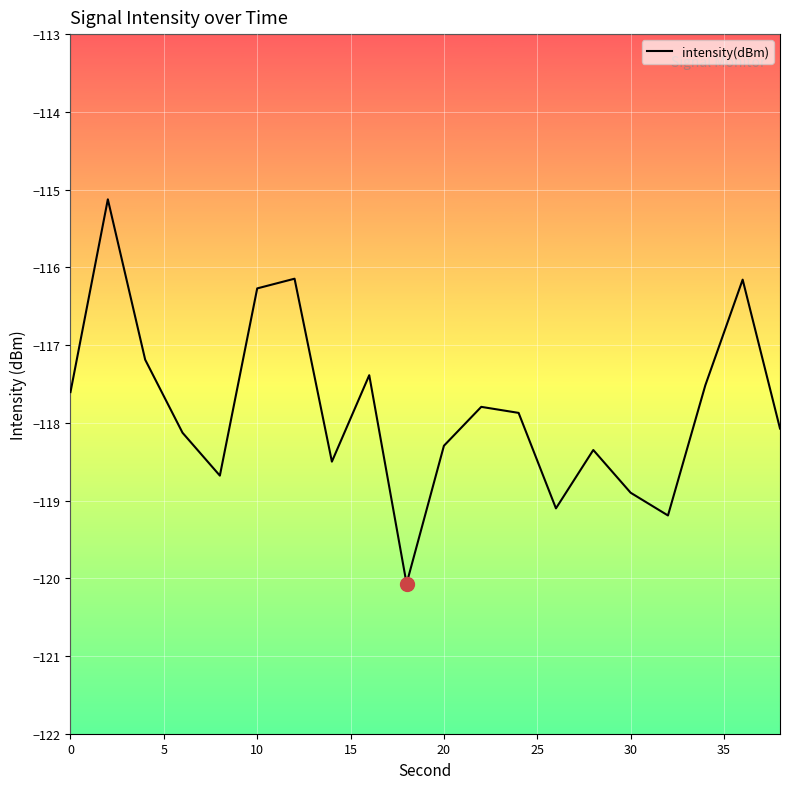

What is the maximum value shown in the chart?

-115.1